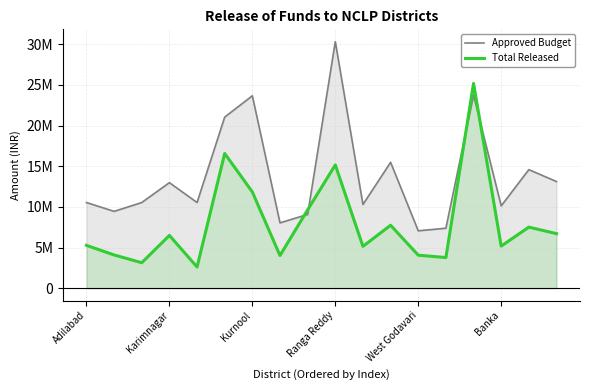

Between which two adjacent categories do Total Released and Approved Budget first intersect?

7 and 8